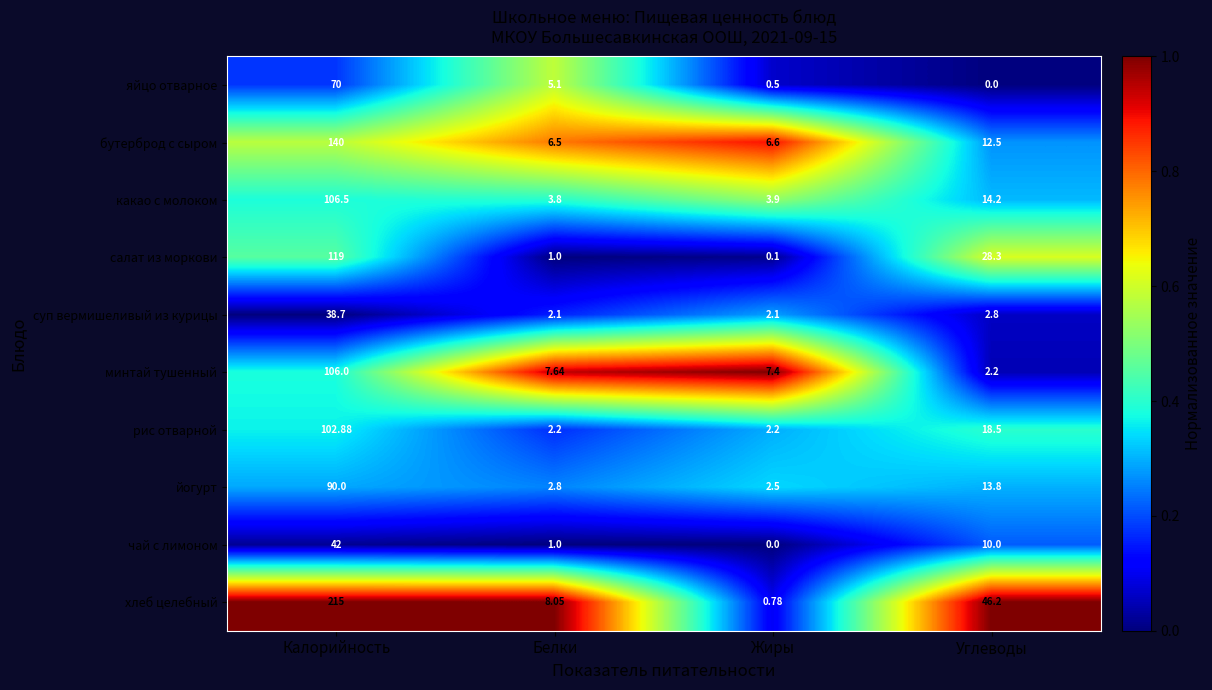

At which label does бутерброд с сыром first exceed 12?

Калорийность